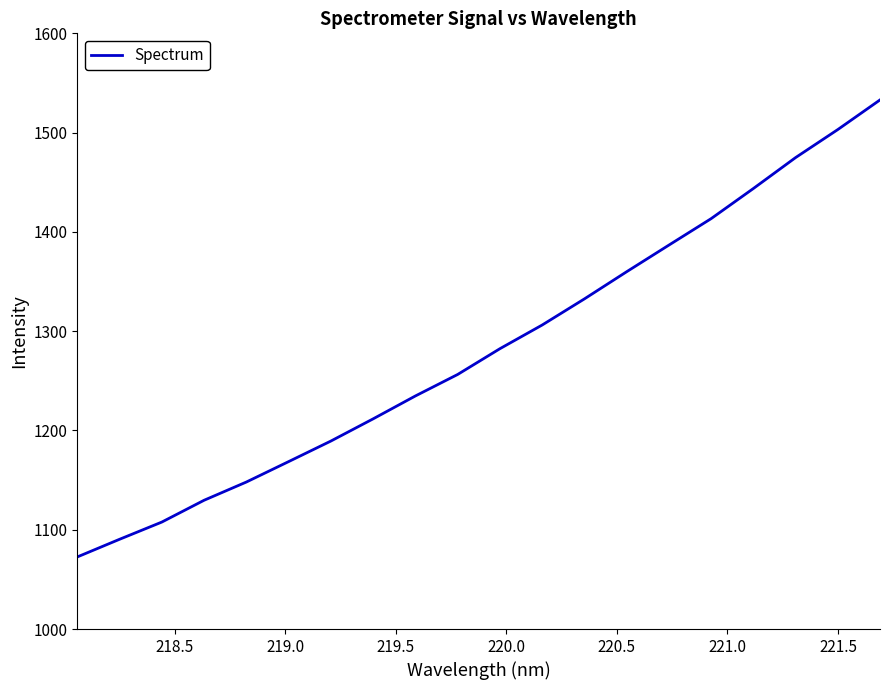

What is the minimum value shown in the chart?

1072.6